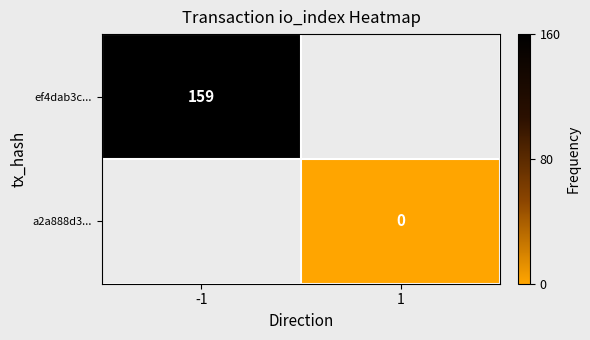

Is it true that ef4dab3c... equals 159 at -1?

True